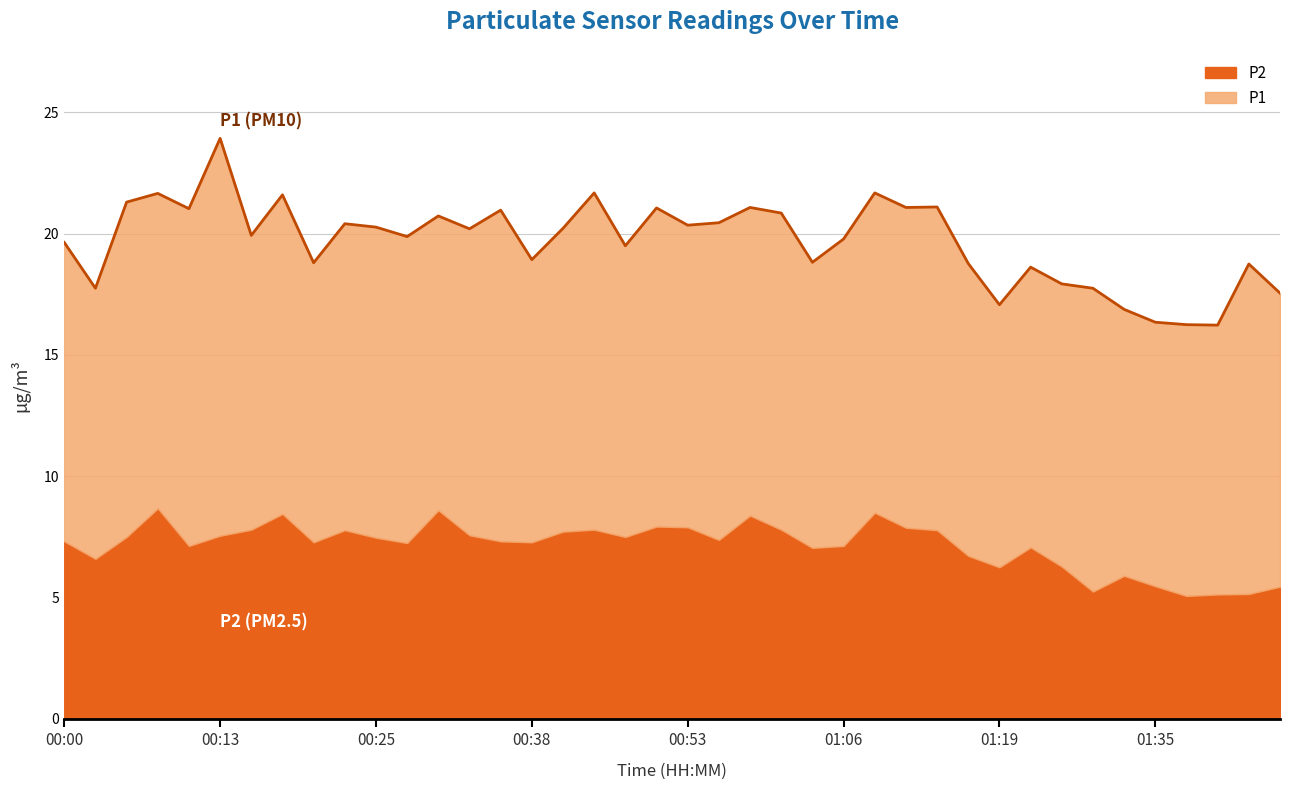

What is the minimum value for P2?

5.1